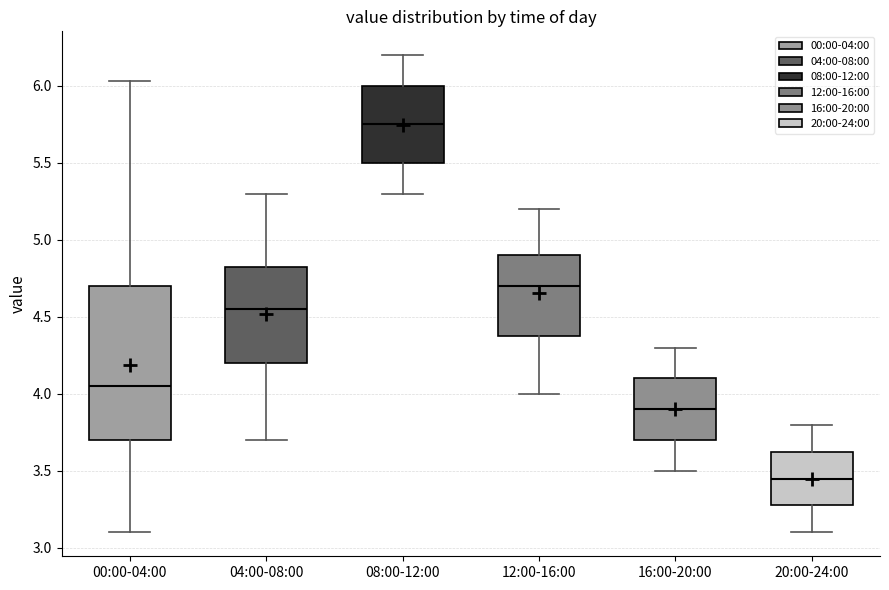

Where does the median line of the box for 12:00-16:00 sit on the y-axis? The values are not printed on the chart, so give them approximately, as read against the axis.

4.70